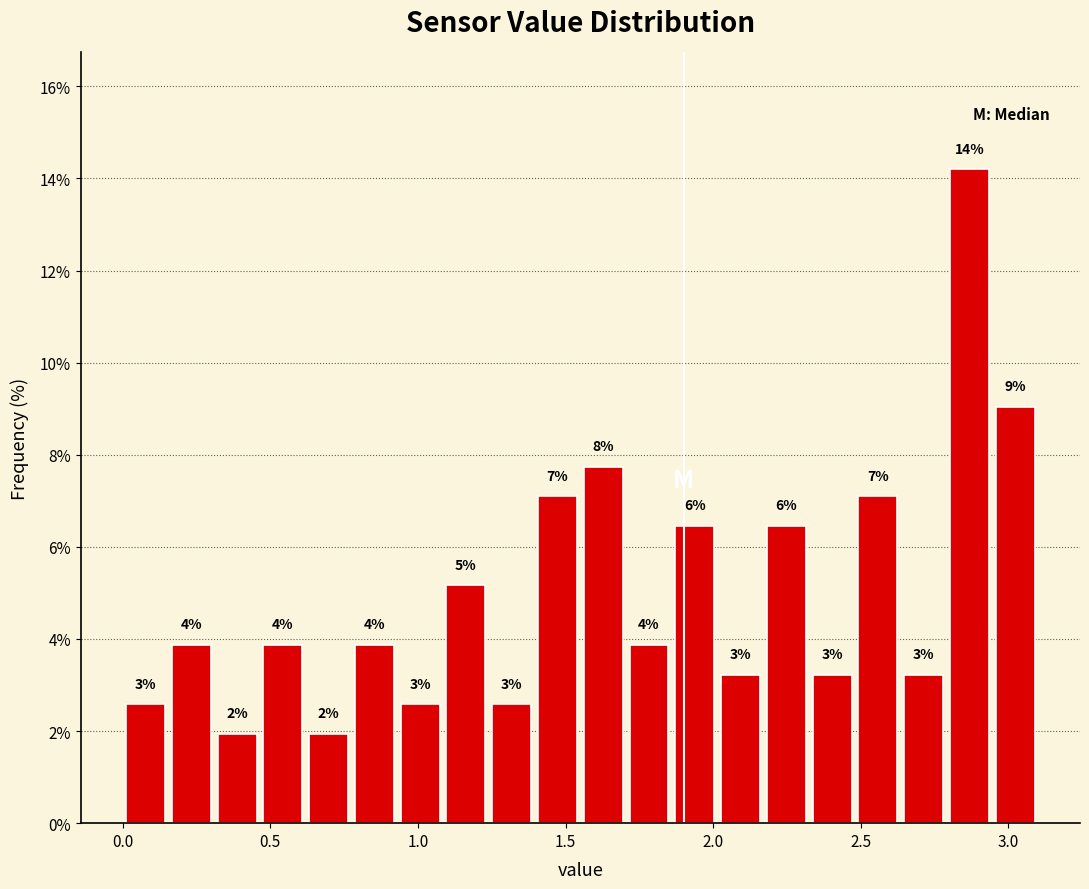

Read against the x-axis, roughly where is the centre of the tallest bar?

2.85